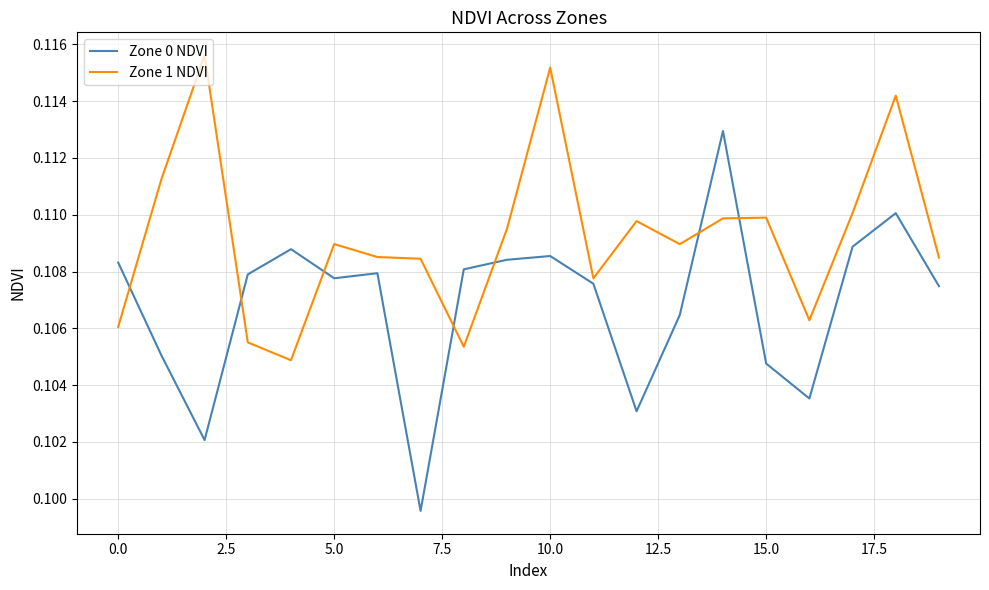

How many lines are shown in the chart?

2